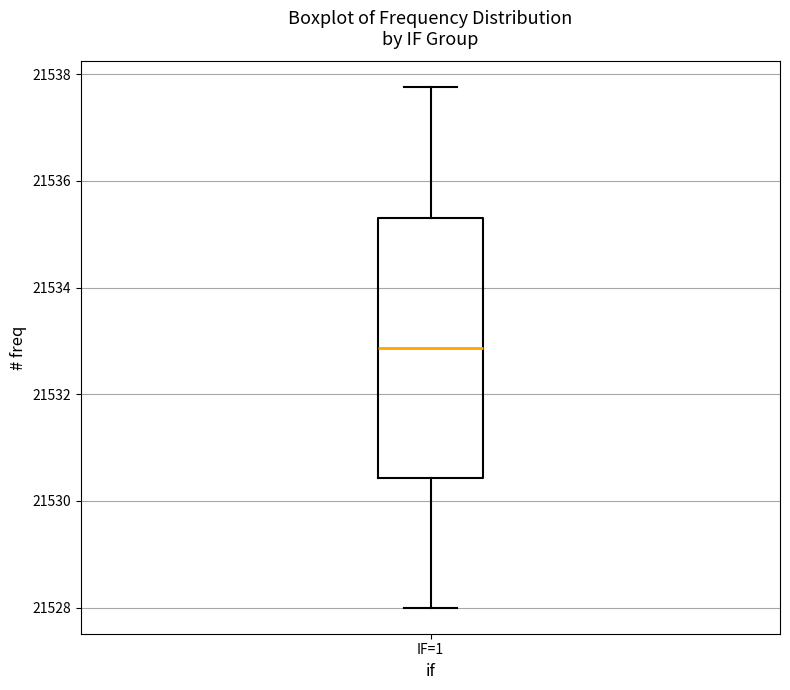

Where does the upper whisker of the box for IF=1 end on the y-axis? The values are not printed on the chart, so give them approximately, as read against the axis.

21537.8